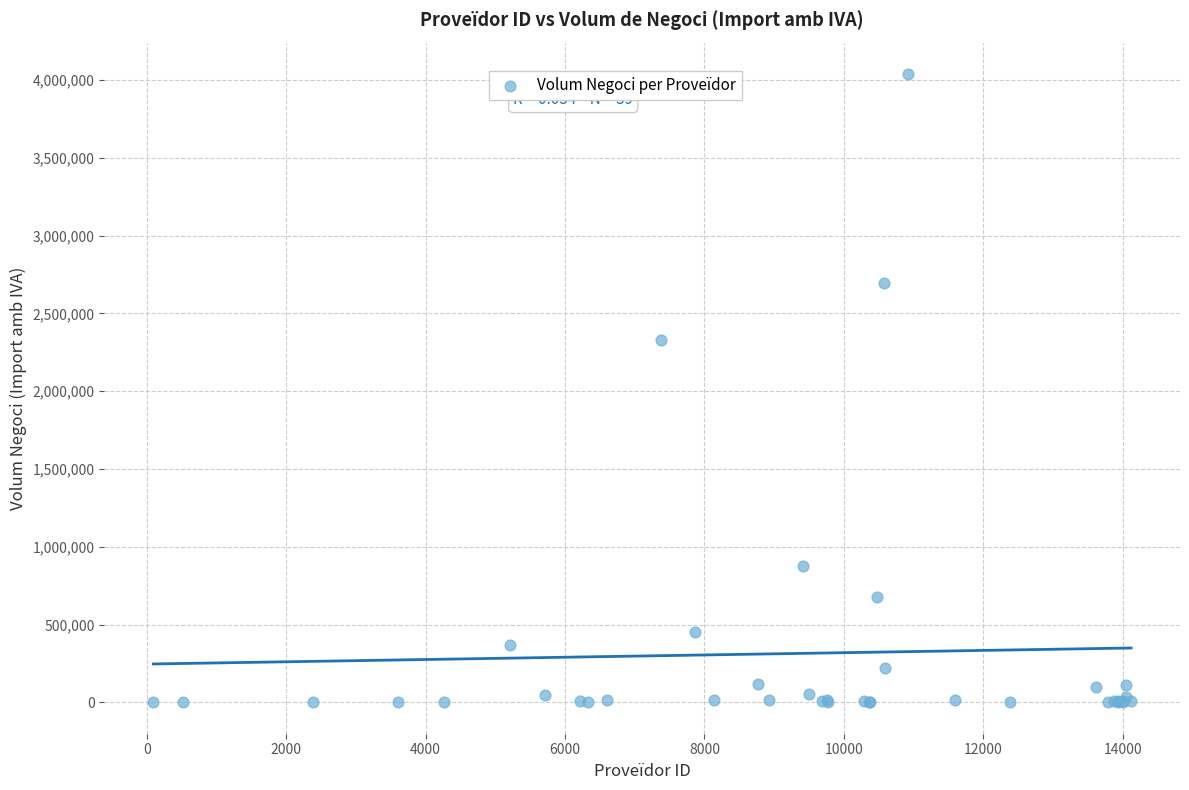

What Y value in the scatter plot is closest to 2018992?

2328807.9